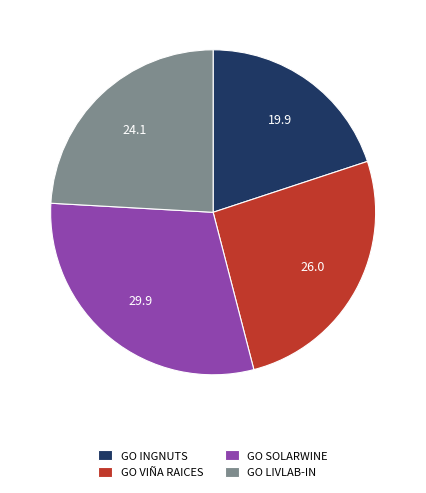

Count the number of slices in the pie.

4